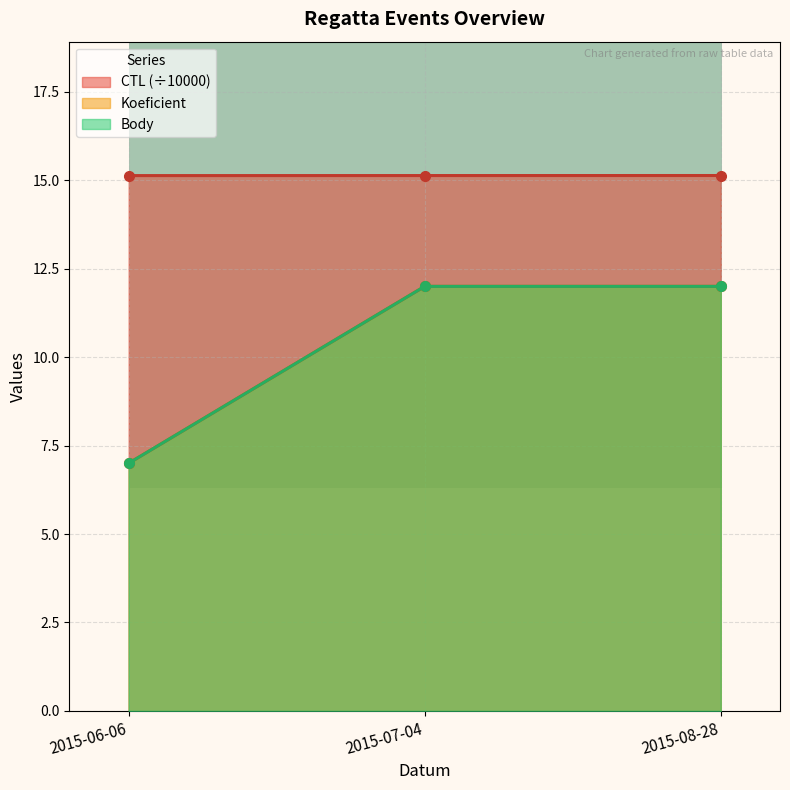

Which series has the largest range (max minus min)?

Koeficient